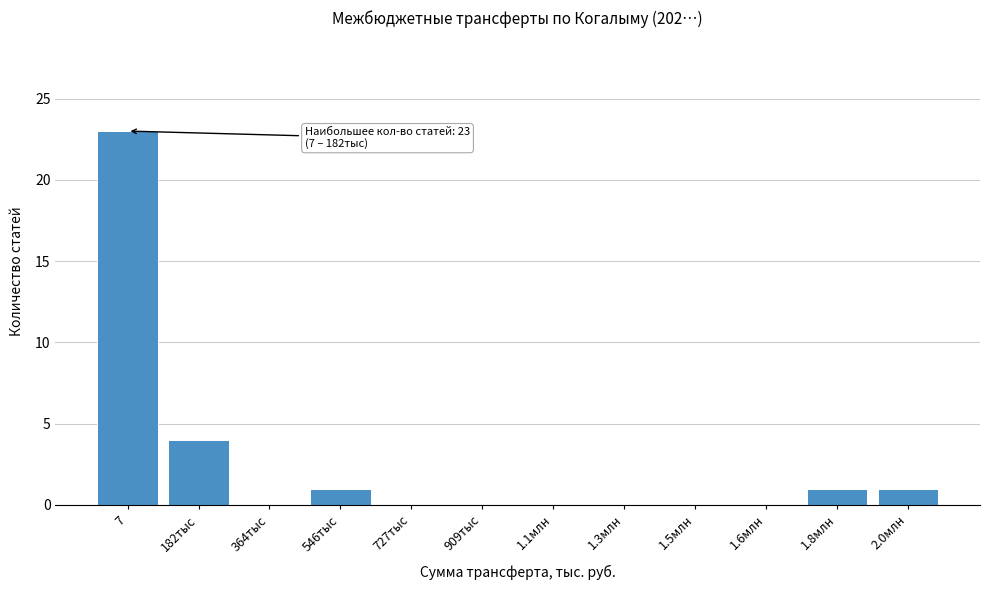

Reading left to right, list all the values displayed in this chart.

7=23	182тыс=4	364тыс=0	546тыс=1	727тыс=0	909тыс=0	1.1млн=0	1.3млн=0	1.5млн=0	1.6млн=0	1.8млн=1	2.0млн=1